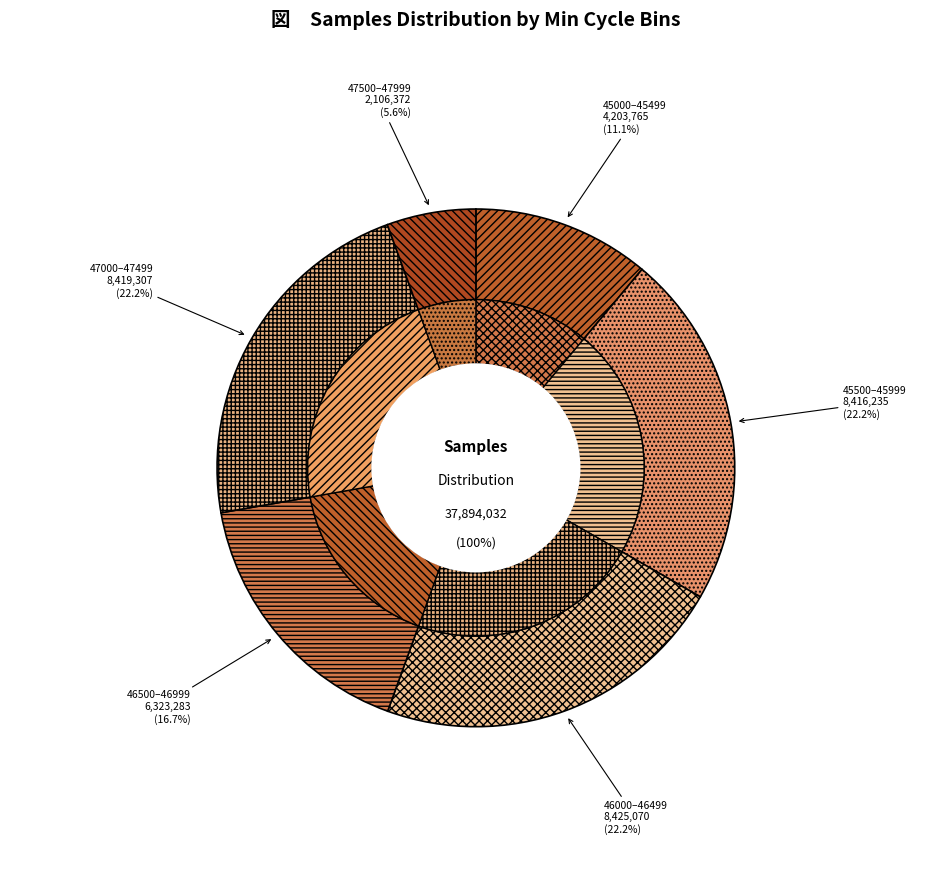

Does 27 represent more than half of the total?

No